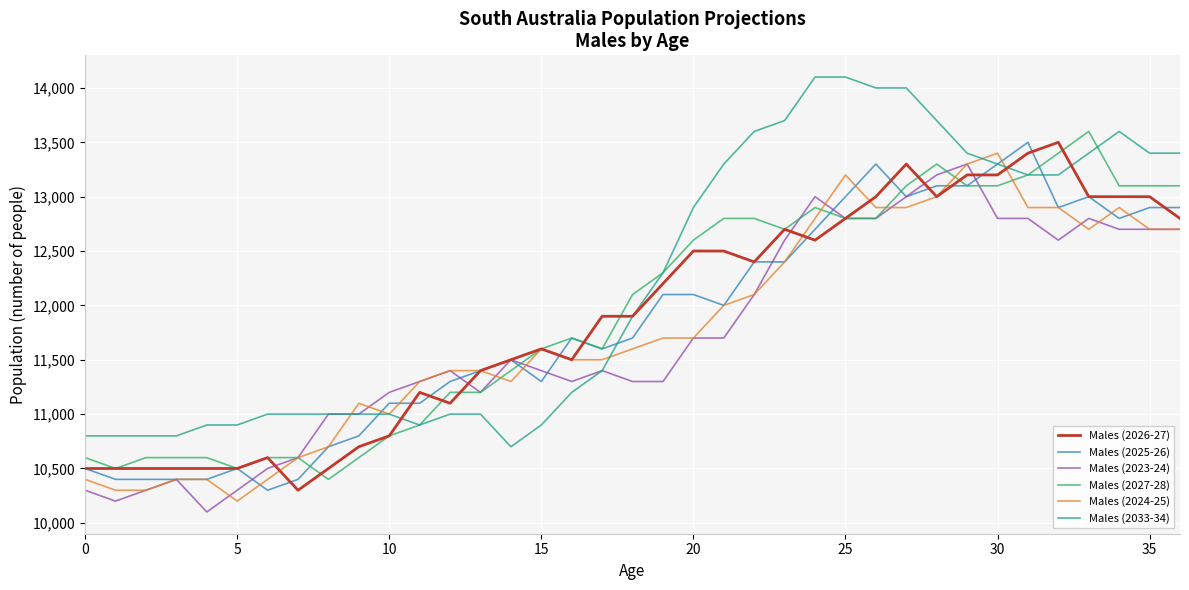

What is the highest value of the Males (2025-26) series?

13500